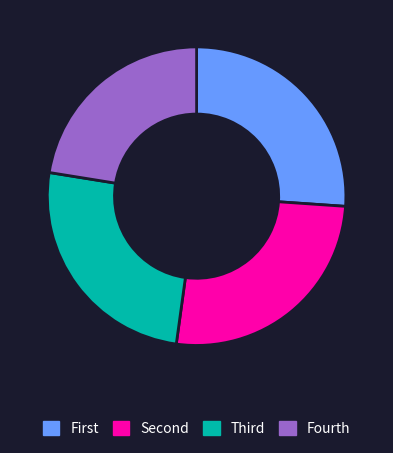

Is there a majority slice in this chart?

No